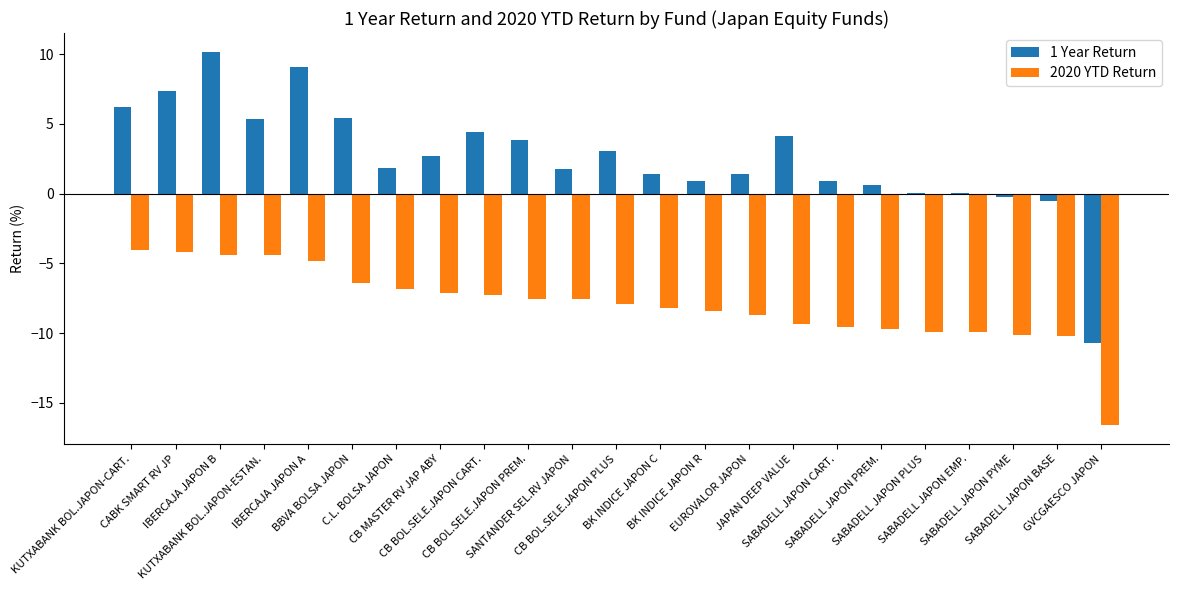

What is the sum of all 2020 YTD Return values?

-183.2